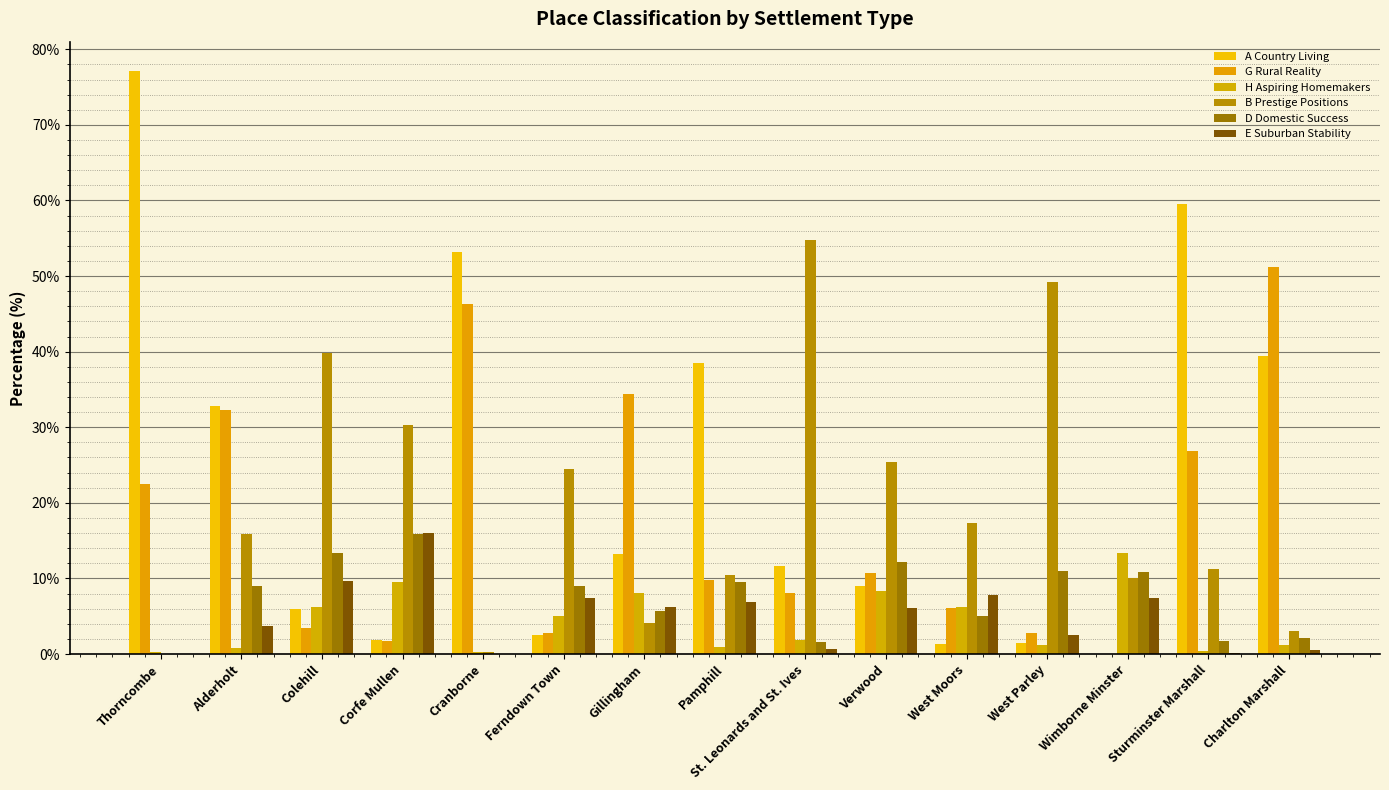

What is the approximate value of E Suburban Stability at Charlton Marshall?

0.5